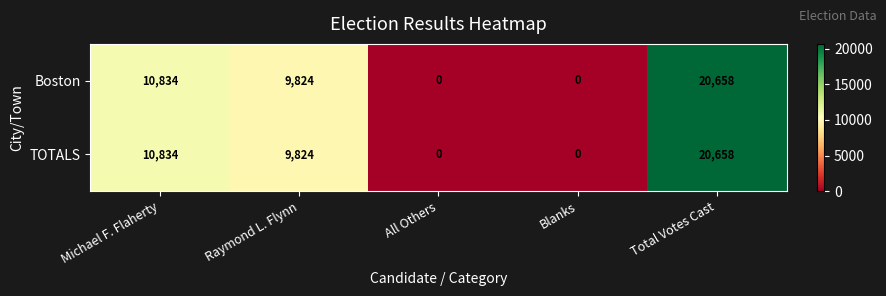

Reading left to right, list all the values displayed in this chart.

Boston: 10834	9824	0	0	20658
TOTALS: 10834	9824	0	0	20658